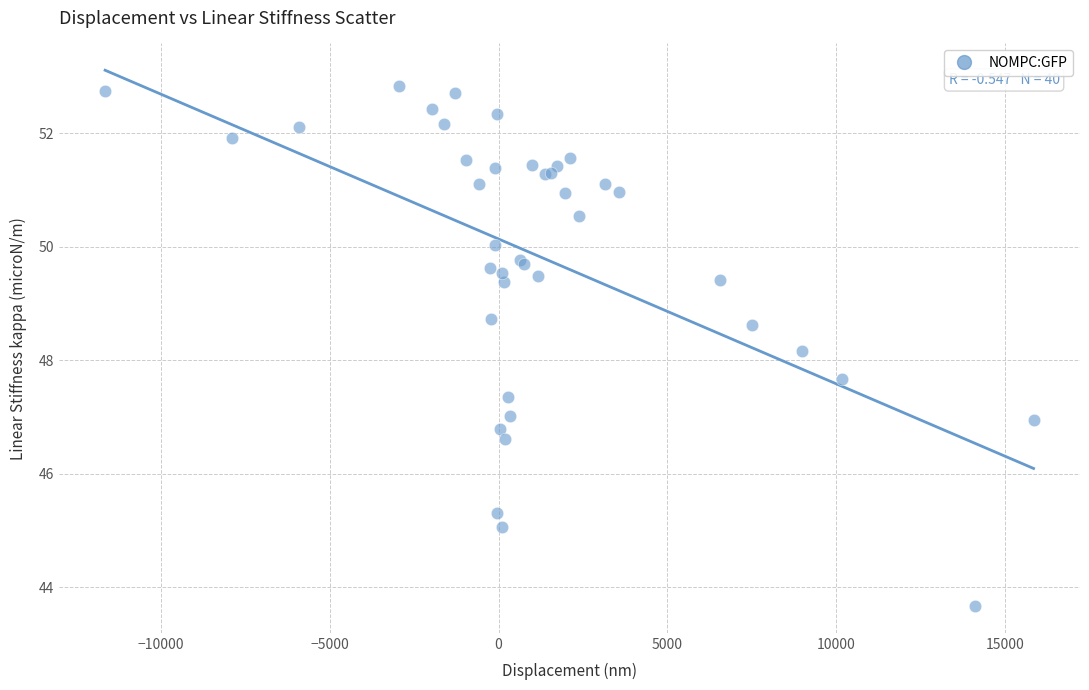

What Y value in the scatter plot is closest to 48?

48.2